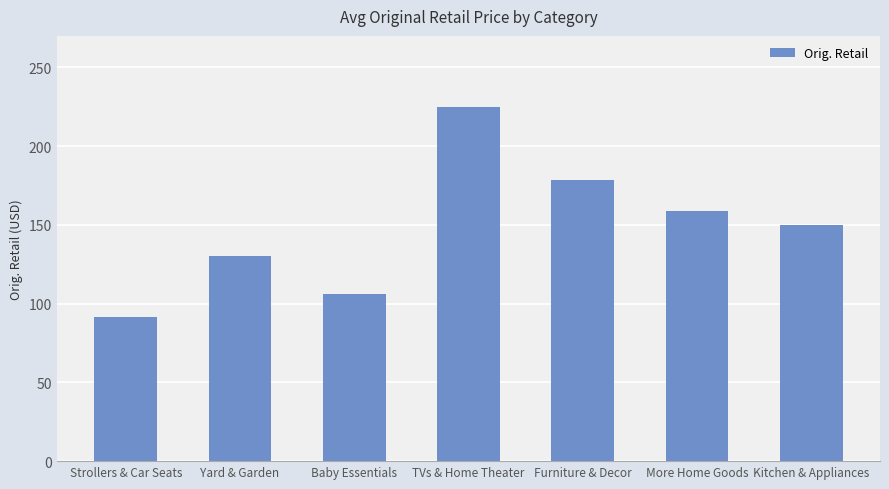

List the labels in order of value, largest first.

TVs & Home Theater, Furniture & Decor, More Home Goods, Kitchen & Appliances, Yard & Garden, Baby Essentials, Strollers & Car Seats